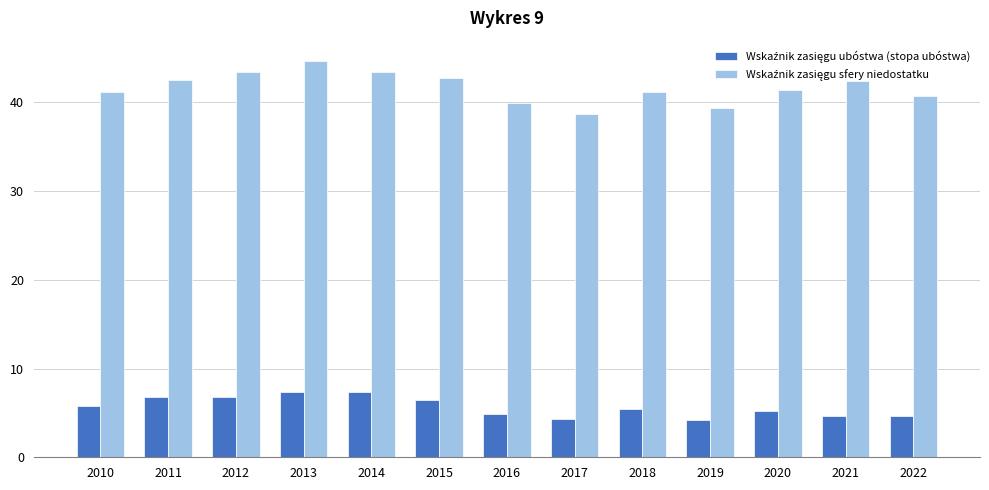

What is the total value across all series at 2010?

47.0